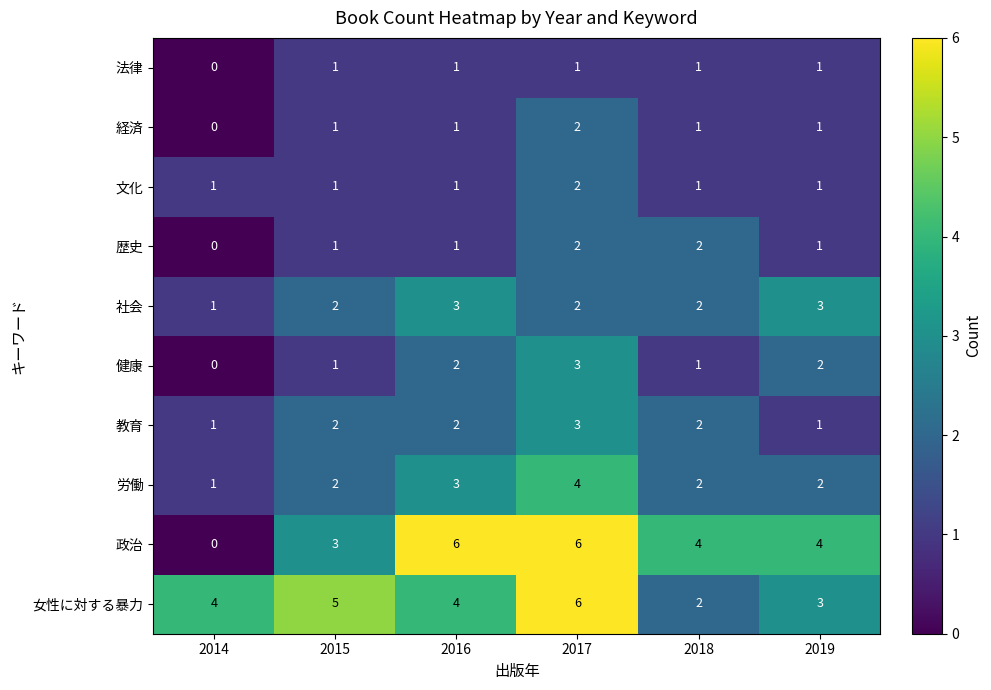

What is the spread (max minus min) of values at 2017?

5